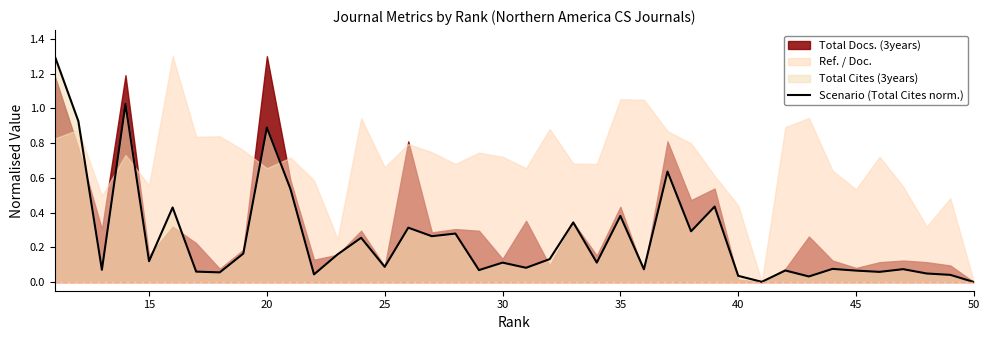

True or false: the data has more than 0 interior local peaks.

True